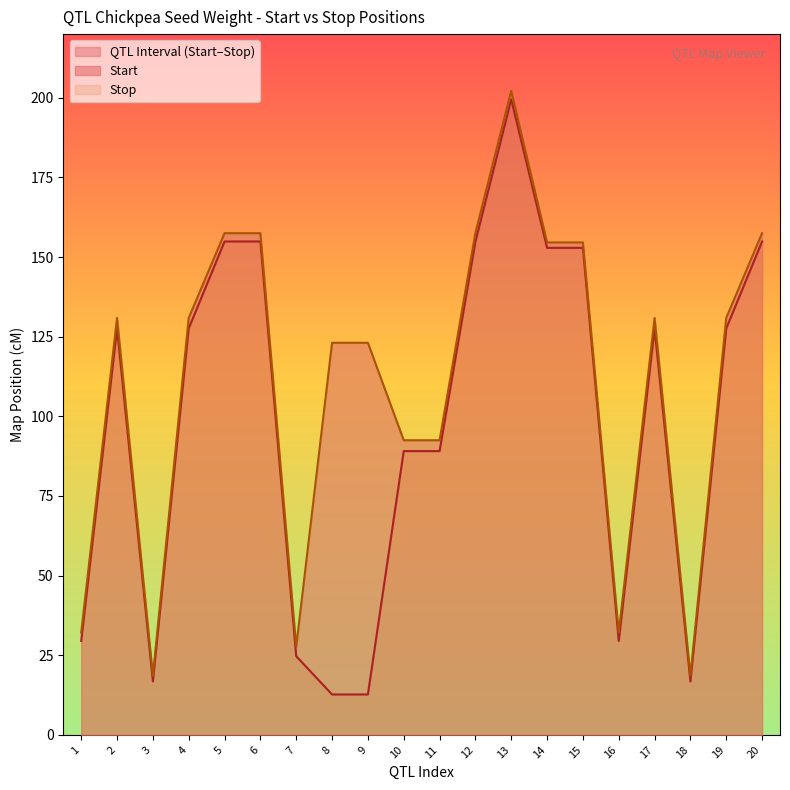

Does the chart have visible grid lines?

No